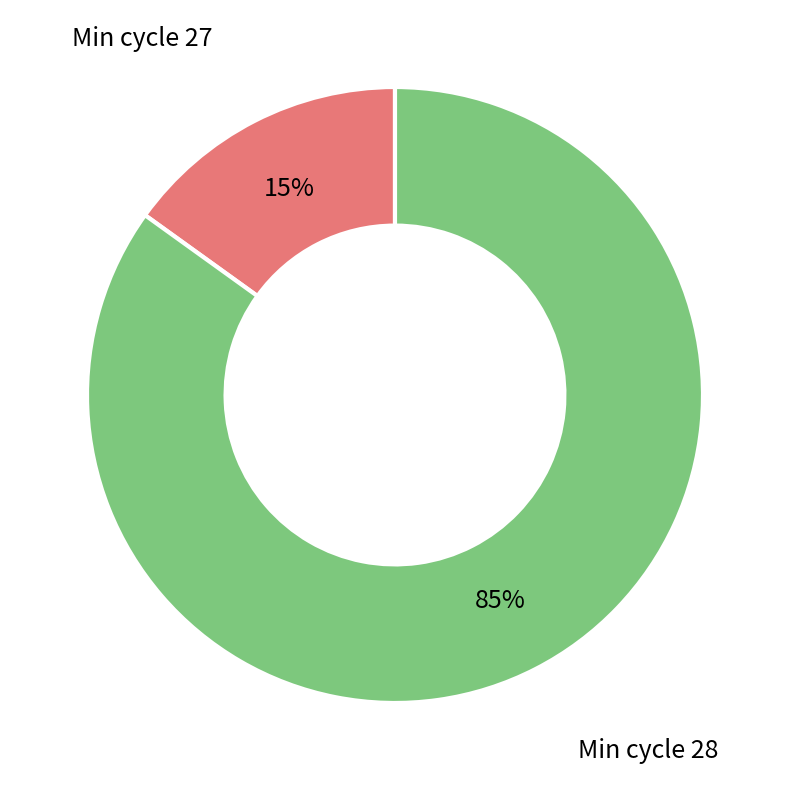

Is there a majority slice in this chart?

Yes